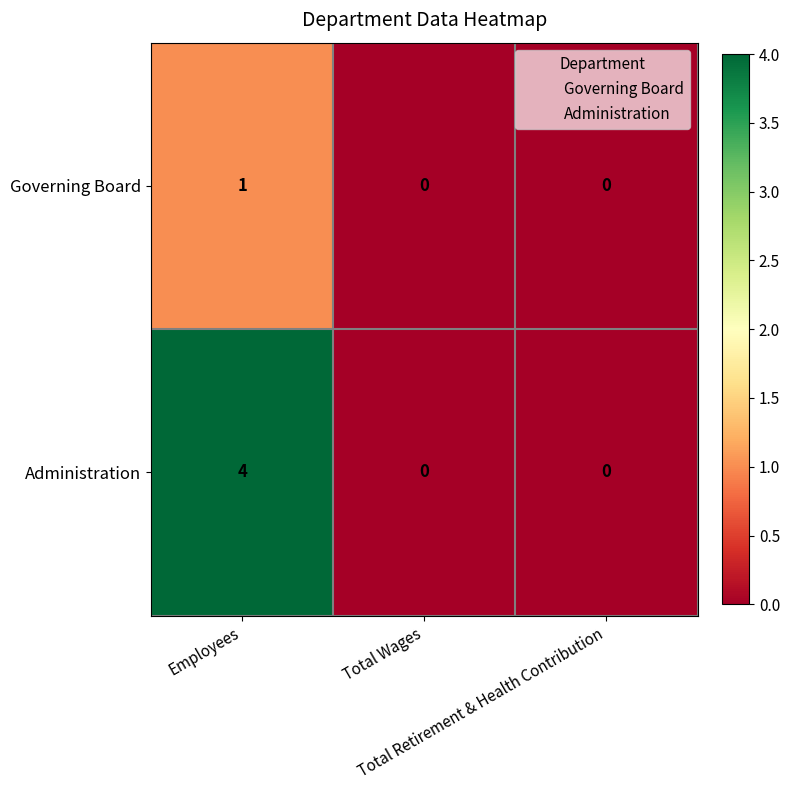

What is the sum of all Administration values?

4